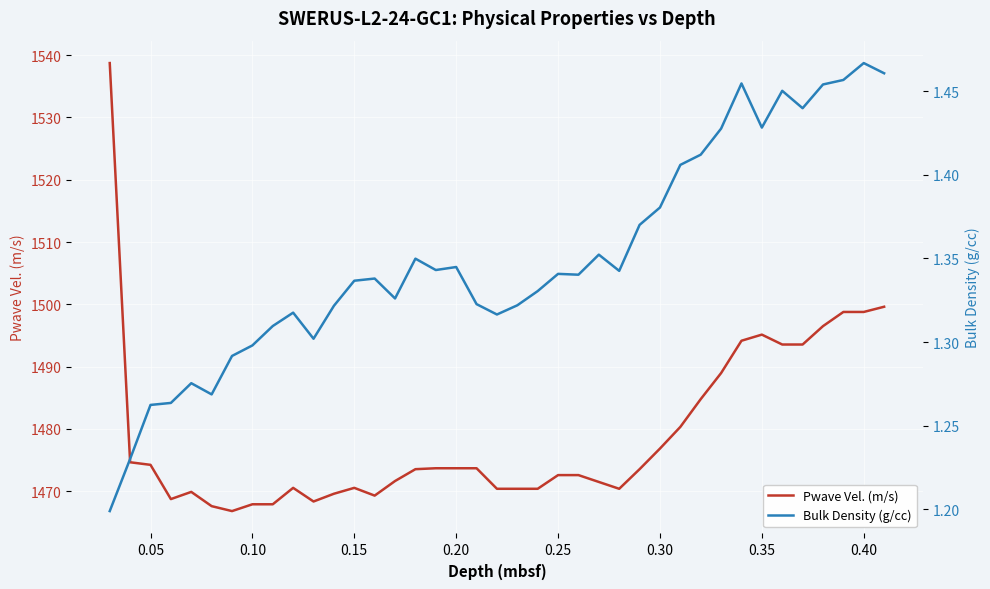

Which series has the widest spread of values?

Pwave Vel. (m/s)